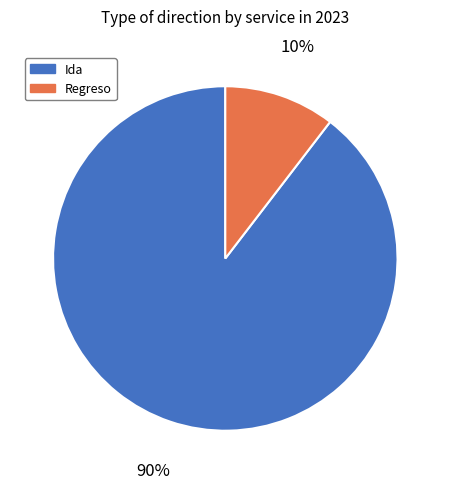

To the nearest percent, what is the average slice percentage?

50%